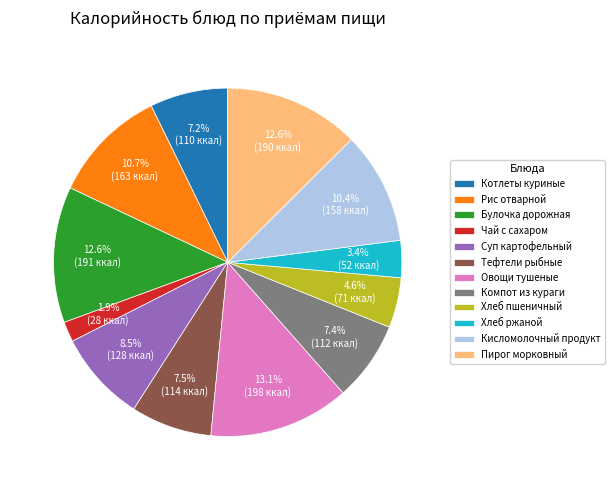

Count the number of slices in the pie.

12